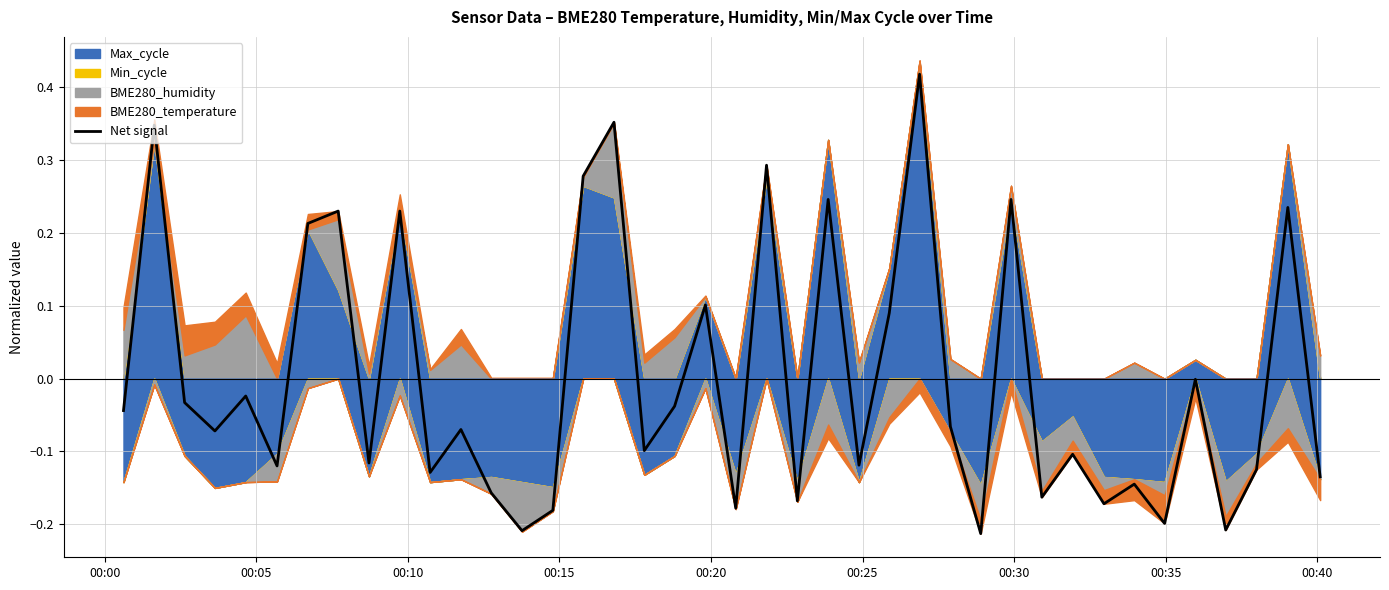

Reading right to left, transcribe all the data shown in this chart.

-0.1	0.2	-0.1	-0.2	-0.0	-0.2	-0.1	-0.2	-0.1	-0.2	0.2	-0.2	-0.1	0.4	0.1	-0.1	0.2	-0.2	0.3	-0.2	0.1	-0.0	-0.1	0.4	0.3	-0.2	-0.2	-0.2	-0.1	-0.1	0.2	-0.1	0.2	0.2	-0.1	-0.0	-0.1	-0.0	0.3	-0.0